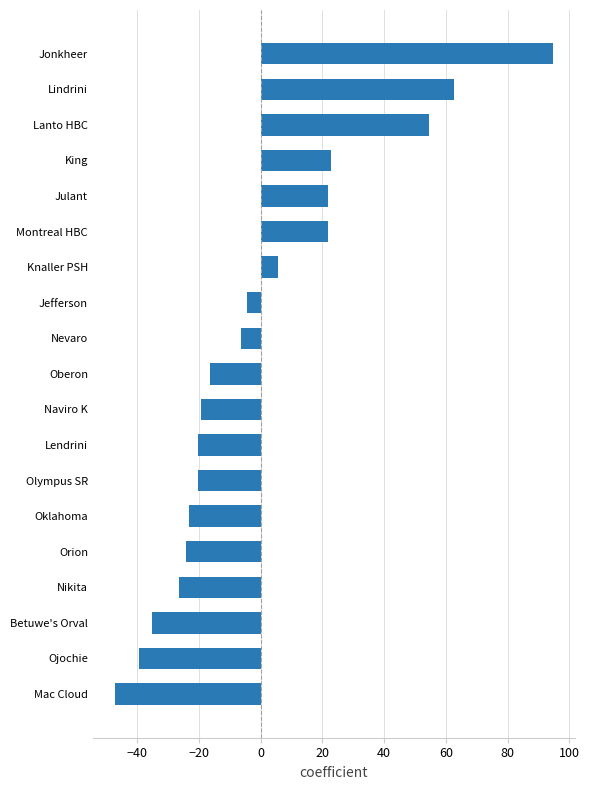

Read the value at Mac Cloud.

-47.4